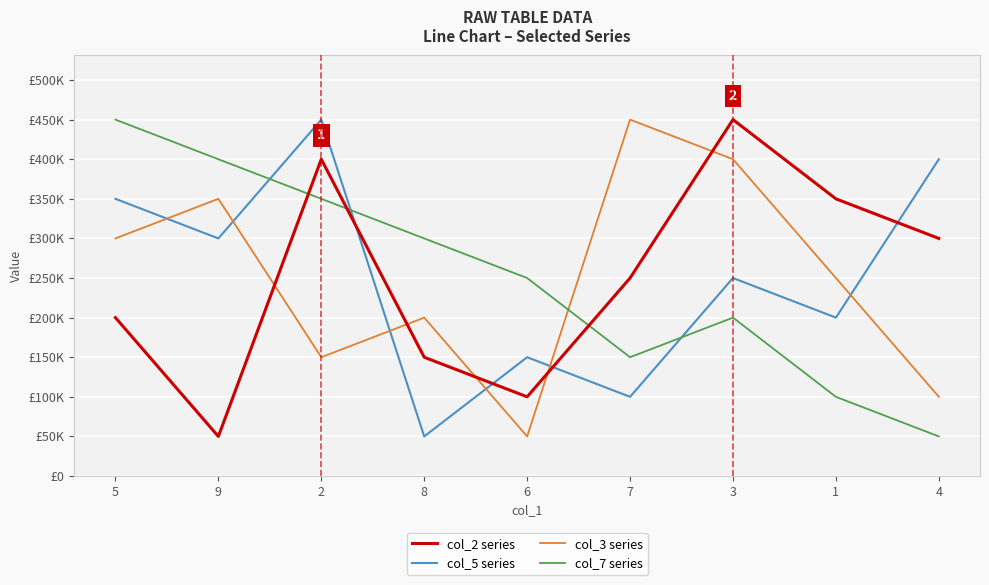

Which series has the largest total across all categories?

col_2 series